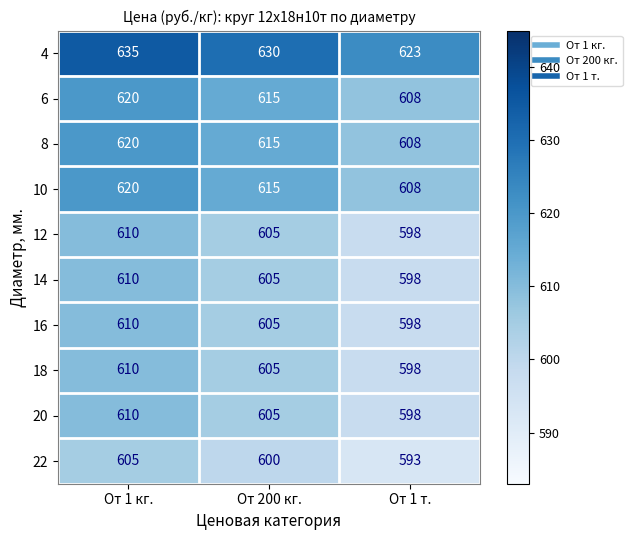

Where is 22 nearest to the value 599?

От 200 кг.